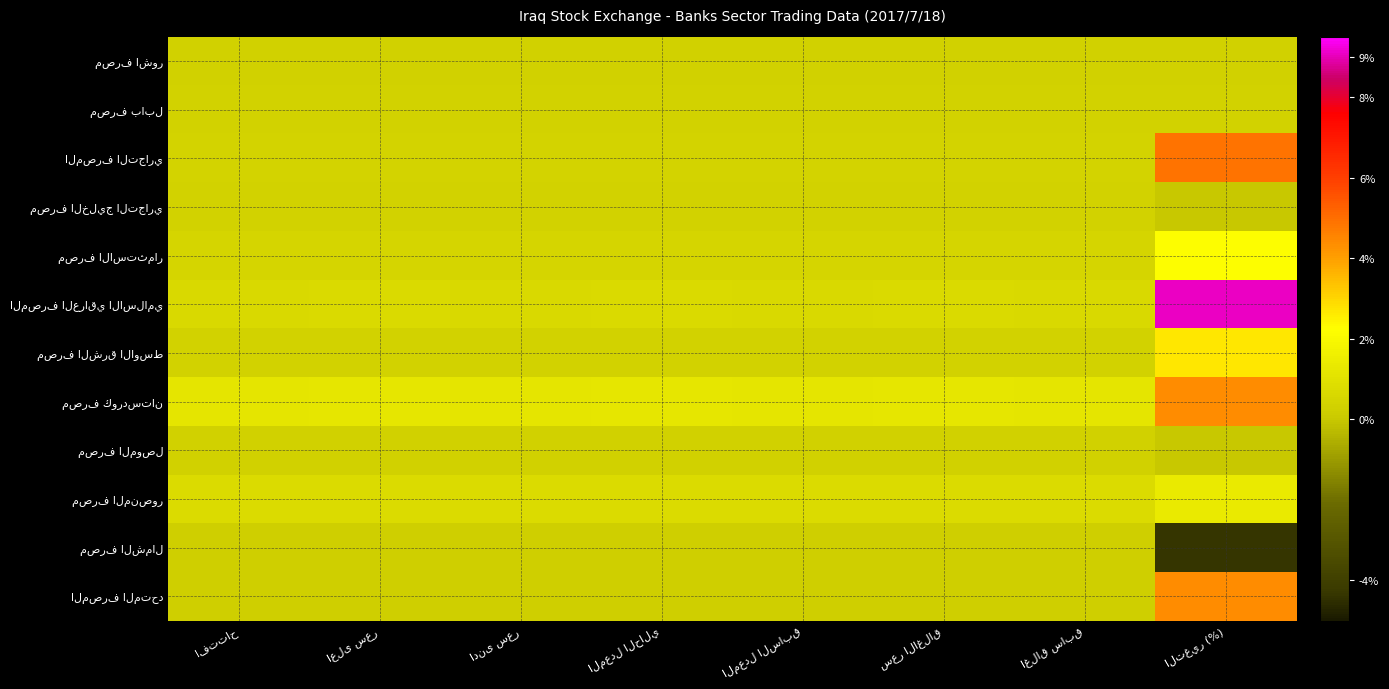

Between افتتاح and سعر الاغلاق, which is larger?

افتتاح